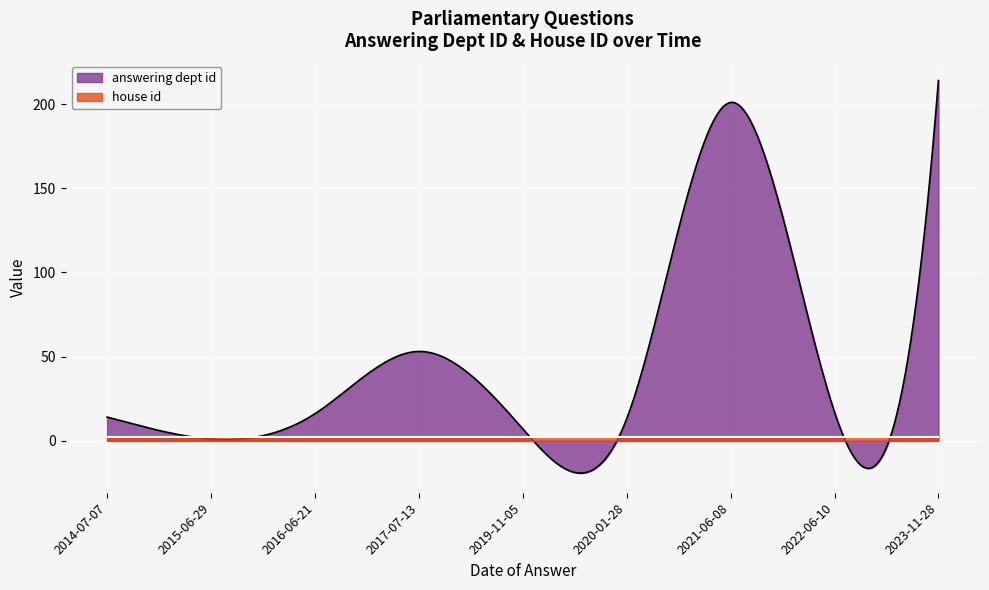

What is the difference between the second highest and minimum values in the answering dept id series?

220.3